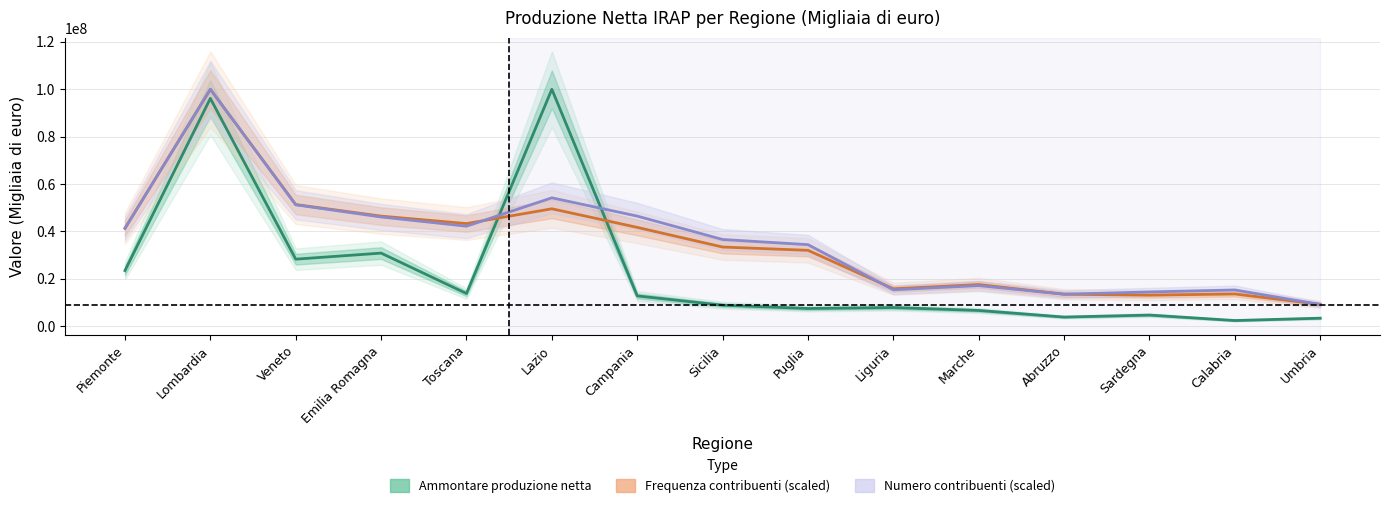

How many interior local peaks does the Ammontare produzione netta series have?

5